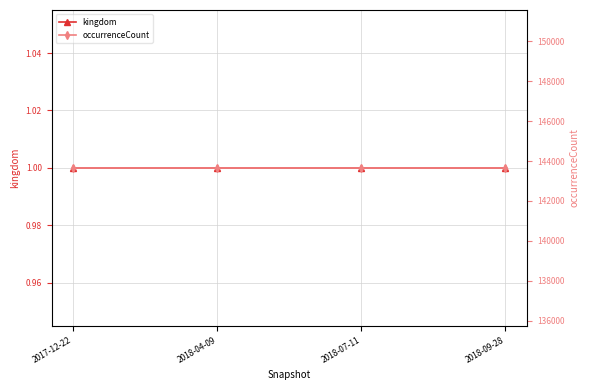

Where is kingdom nearest to the value 1?

2017-12-22